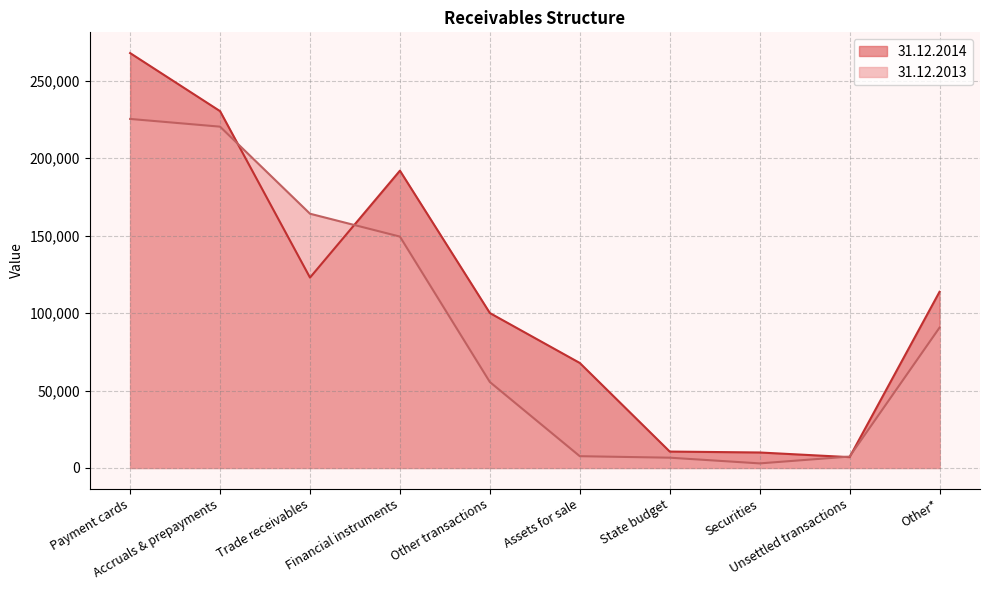

Does the chart display data point markers on the line(s)?

No